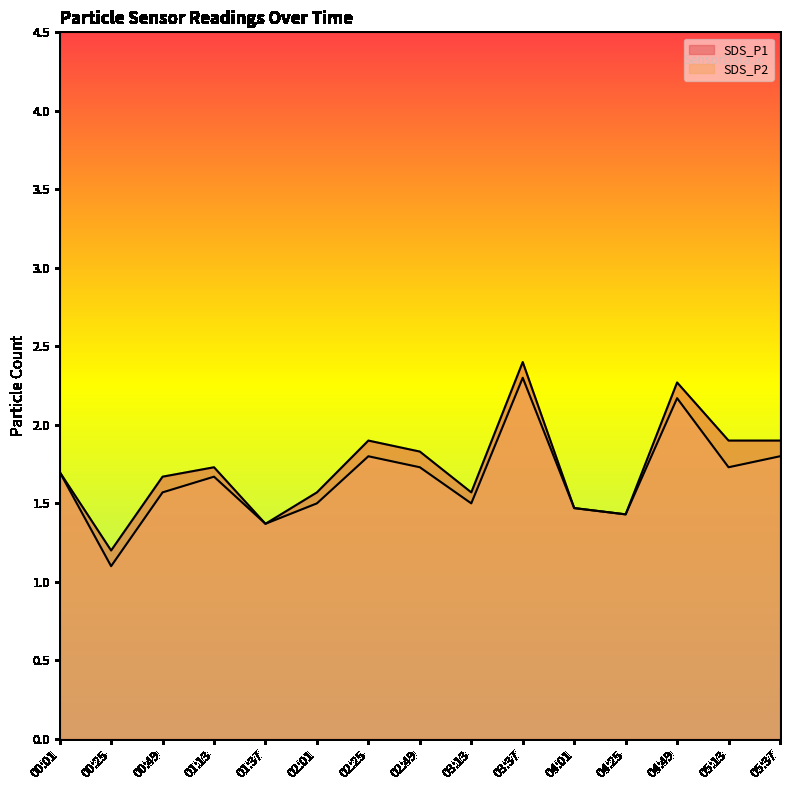

True or false: SDS_P1 and SDS_P2 cross at least once.

False